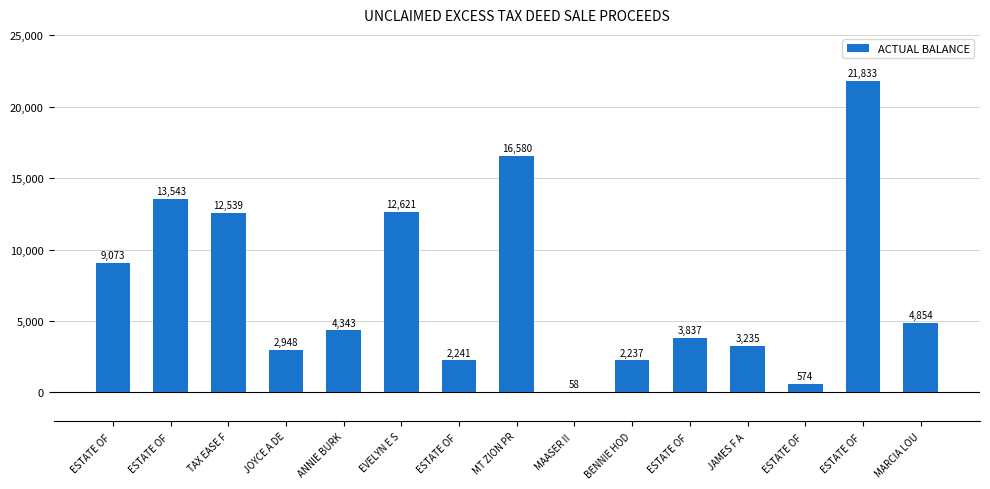

List the labels in order of value, smallest first.

MAASER II , ESTATE OF , BENNIE HOD, ESTATE OF , JOYCE A DE, JAMES F A , ESTATE OF , ANNIE BURK, MARCIA LOU, ESTATE OF , TAX EASE F, EVELYN E S, ESTATE OF , MT ZION PR, ESTATE OF 